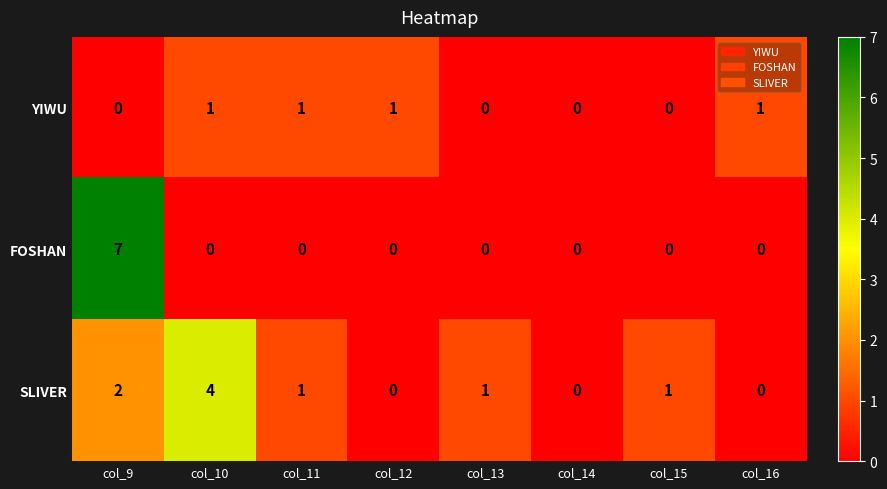

Between col_11 and col_16, which series saw the biggest shift?

SLIVER